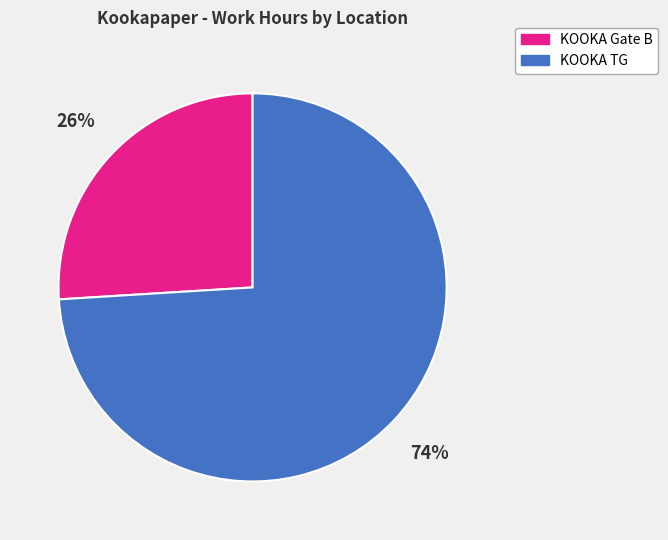

Count the number of slices in the pie.

2